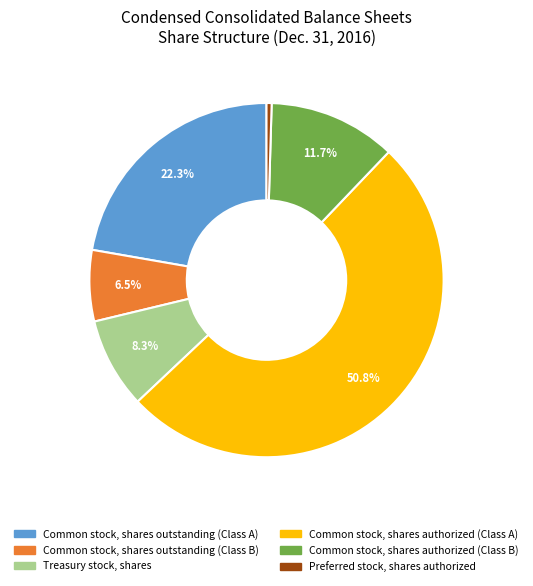

How many segments does this pie chart have?

6